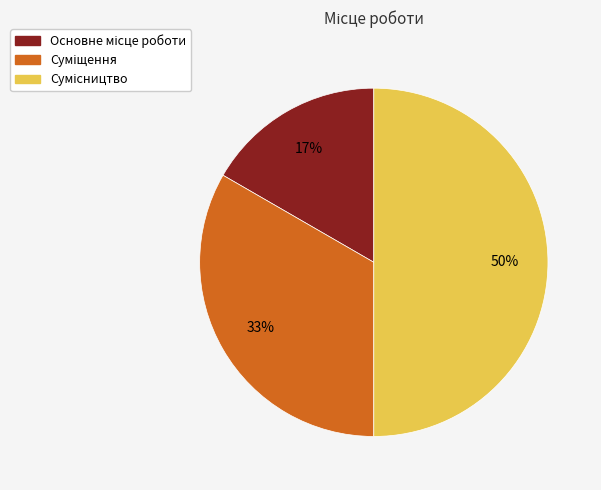

Count the number of slices in the pie.

3